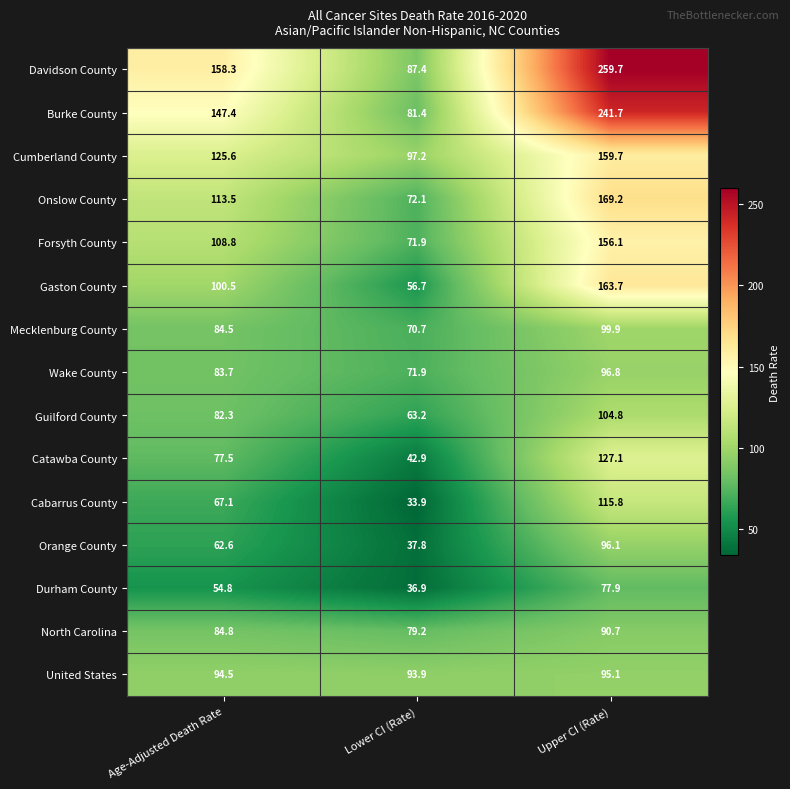

Read the Durham County value at Lower CI (Rate).

36.9